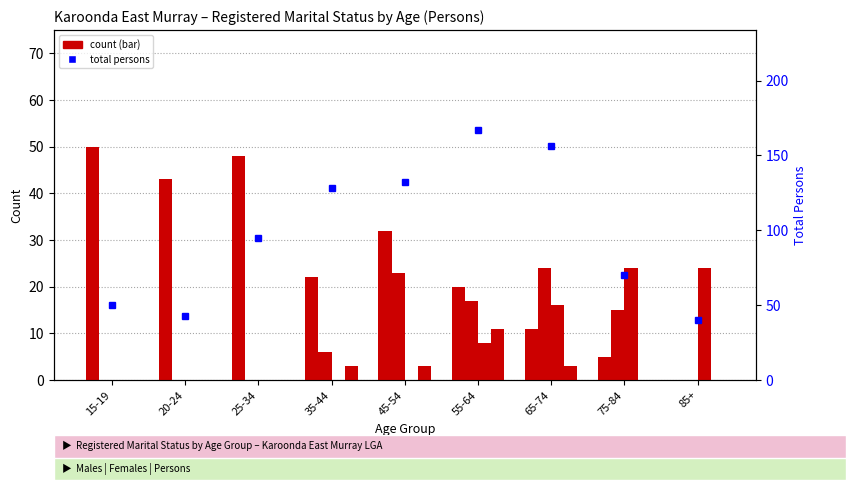

The value of Separated at 15-19 is -6. True or false?

False